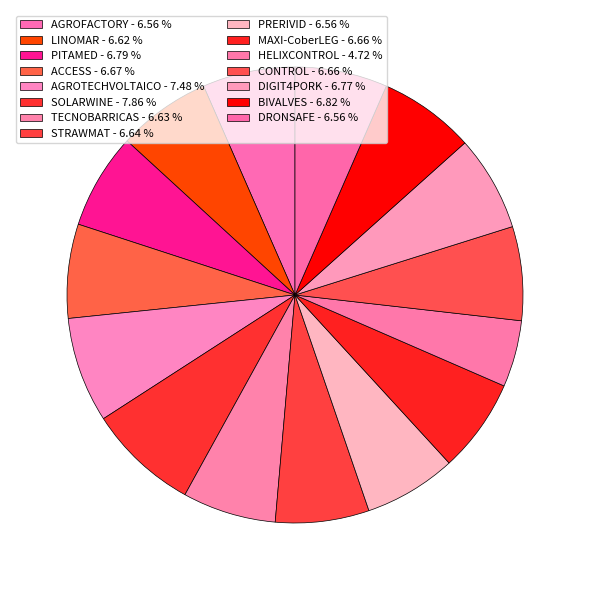

Do BIVALVES and SOLARWINE together represent more than half of the pie?

No